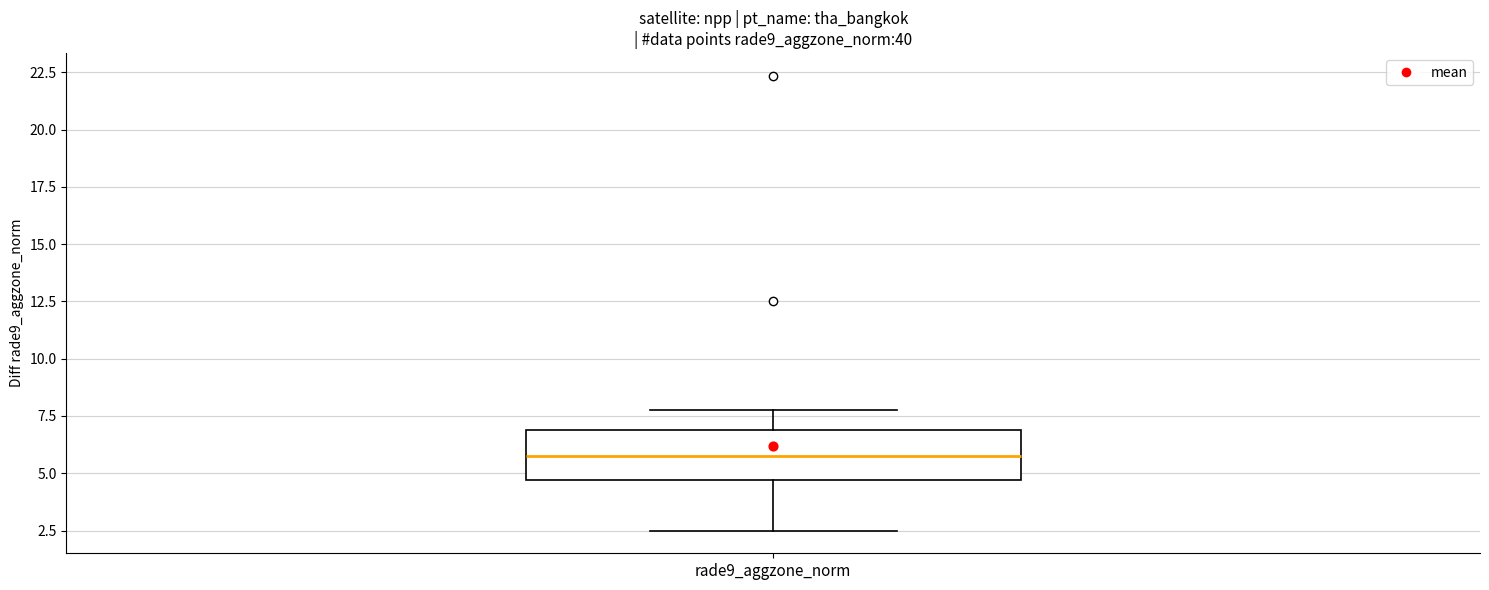

Where does the lower whisker of the box for rade9_aggzone_norm end on the y-axis? The values are not printed on the chart, so give them approximately, as read against the axis.

2.5